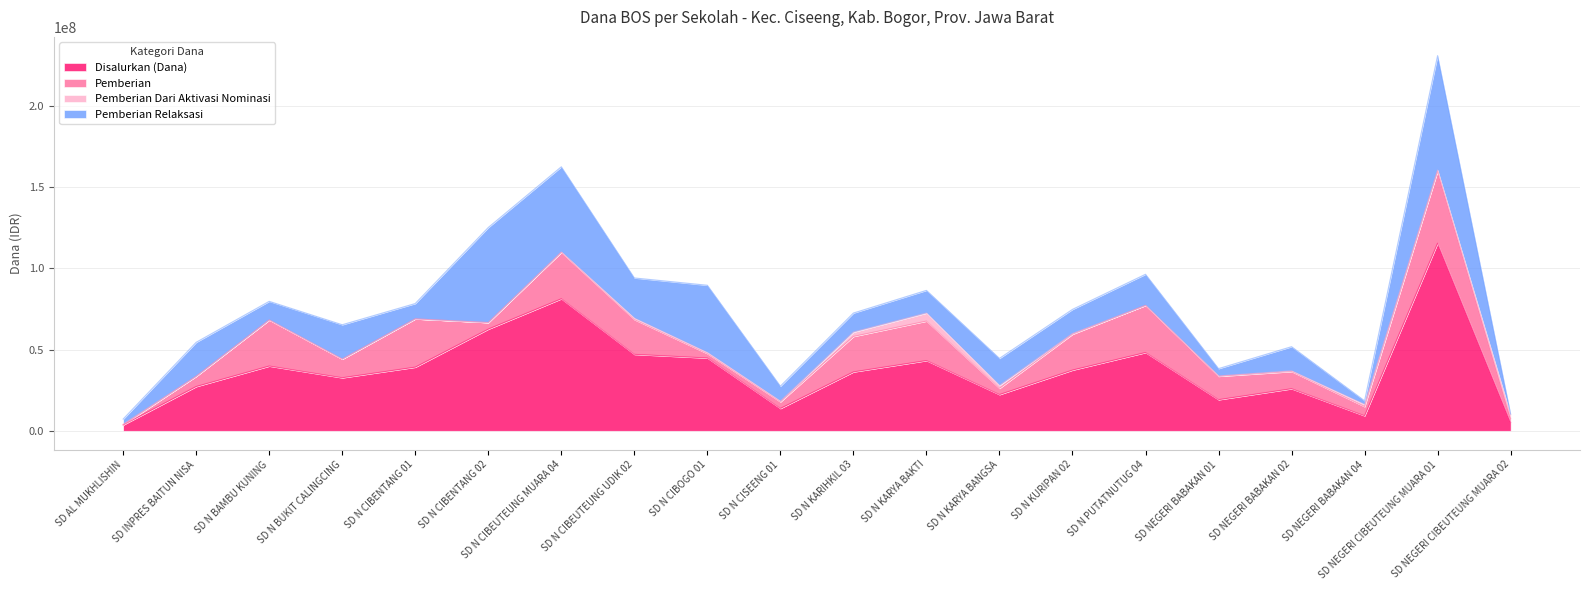

How many data points in Pemberian are less than 14400000?

10